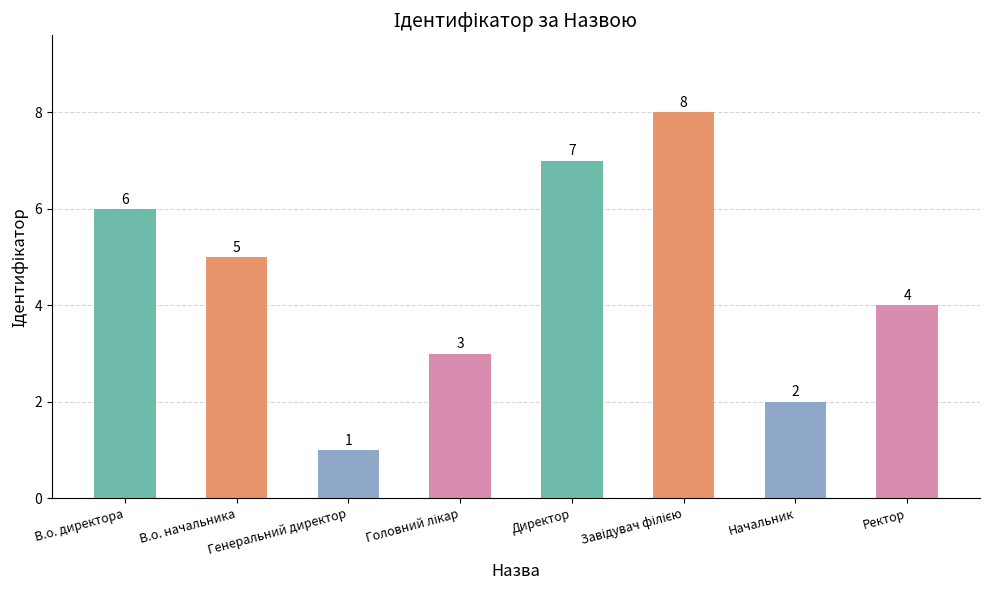

The value at Директор is 7. True or false?

True